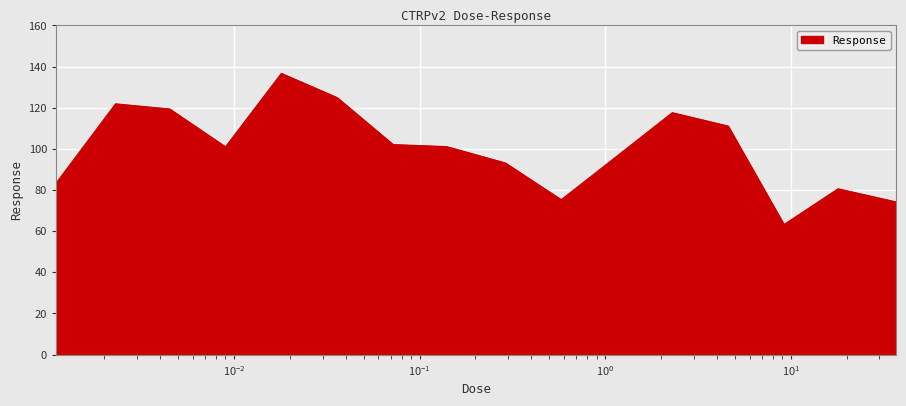

What is the difference between the maximum and minimum values?

73.5